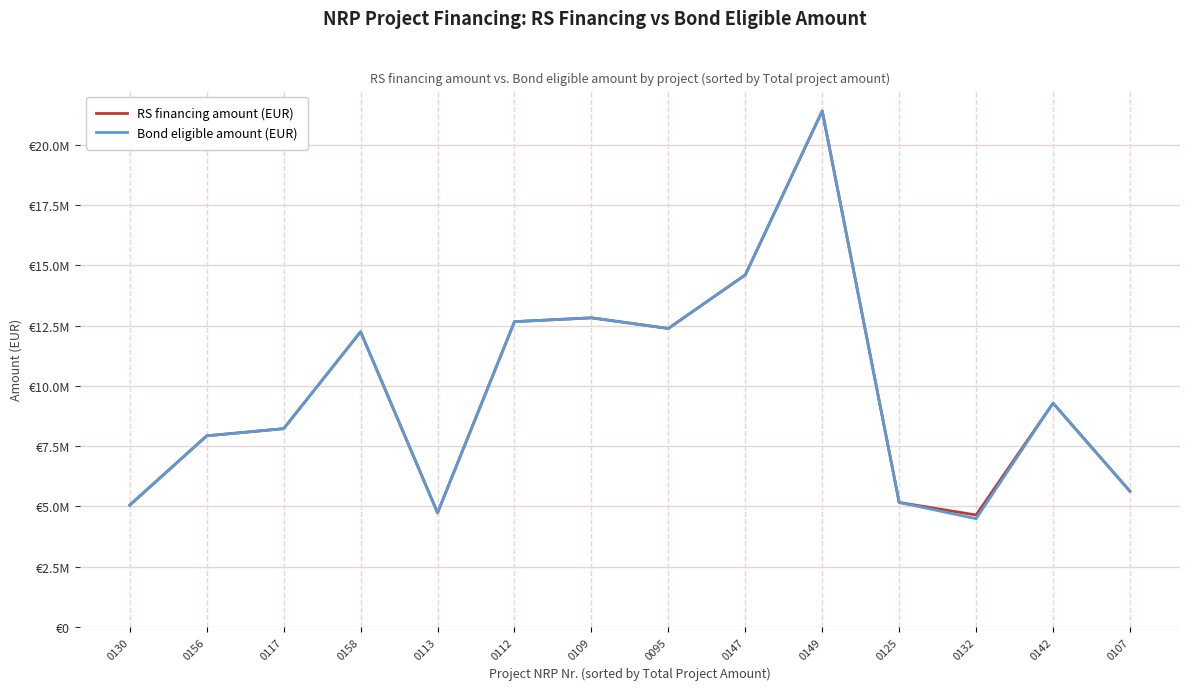

What is the highest value of the RS financing amount (EUR) series?

21412170